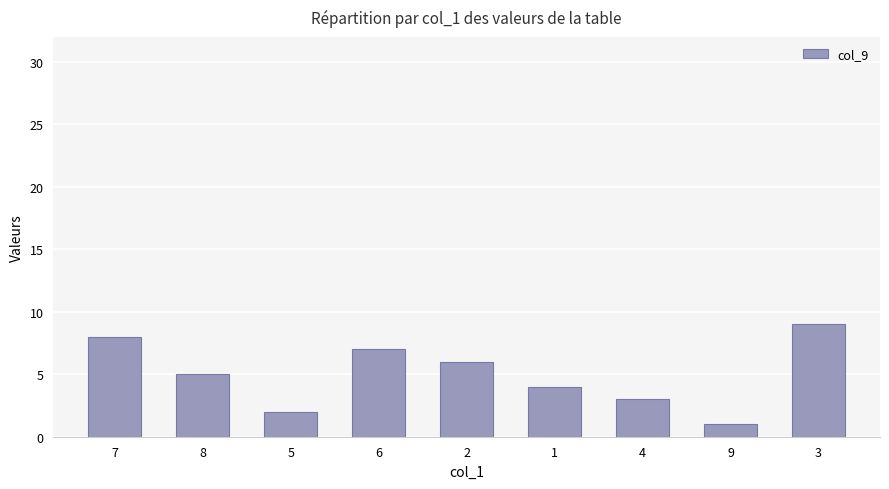

How many values are below 5?

4